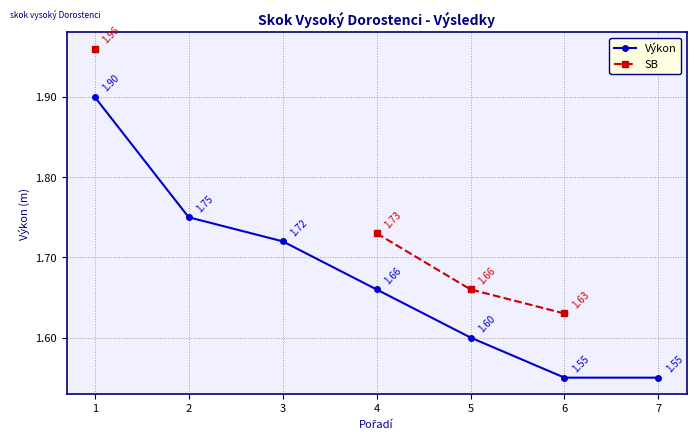

What is the difference between the maximum and minimum values in the Výkon series?

0.3